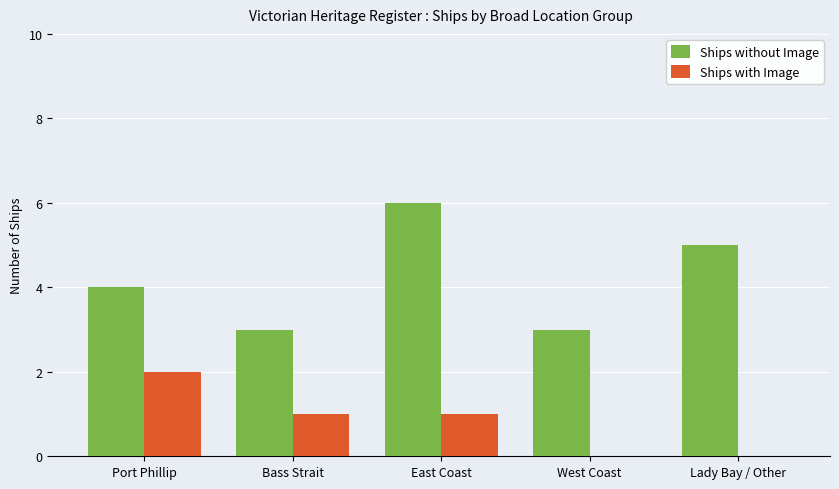

At which label does Ships without Image reach its peak?

East Coast